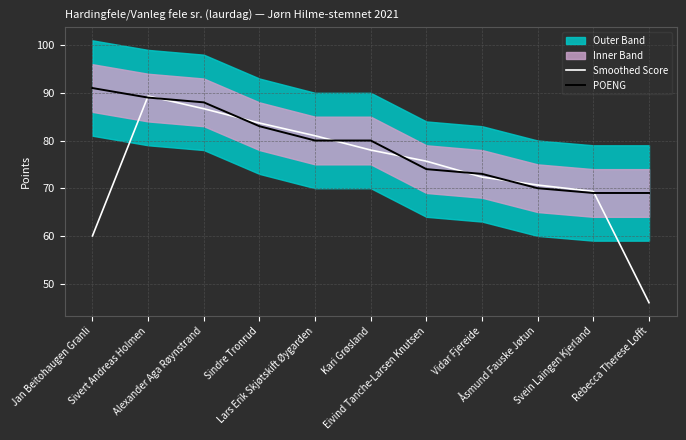

What is the total value across all series at Alexander Aga Røynstrand?

174.7